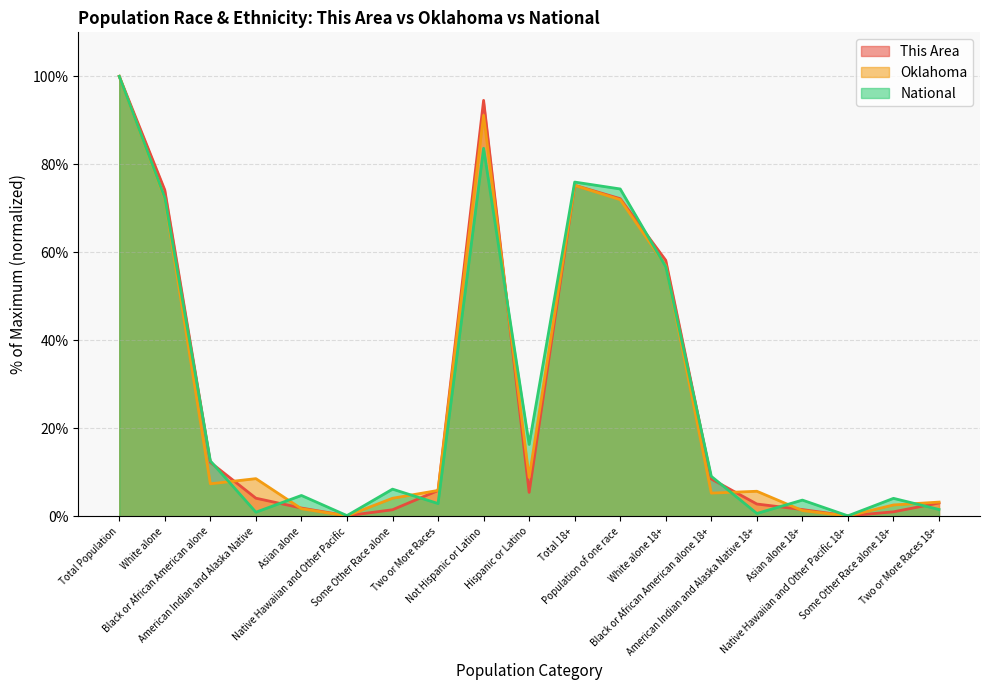

In This Area, how many points are higher than both neighbors (excluding endpoints)?

2